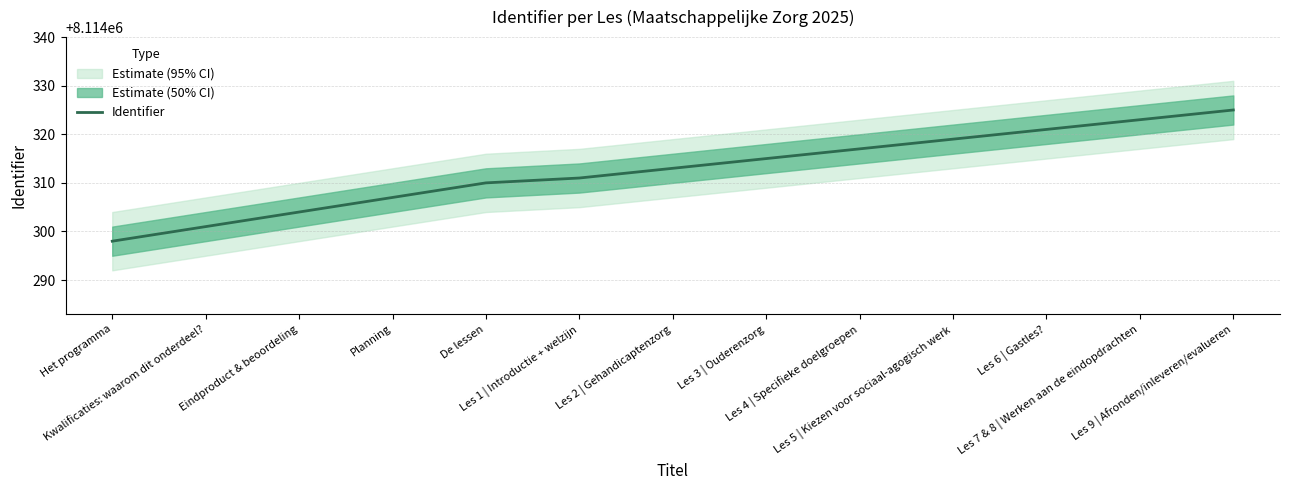

What is the maximum value shown in the chart?

8114325